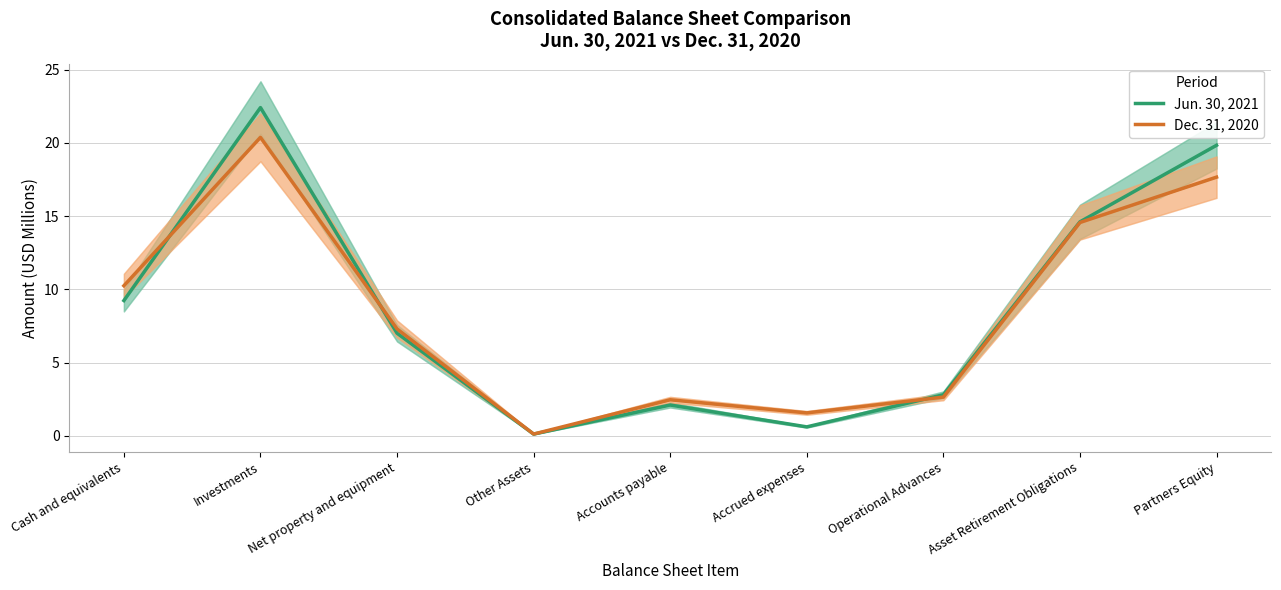

Count the number of categories in the chart.

9